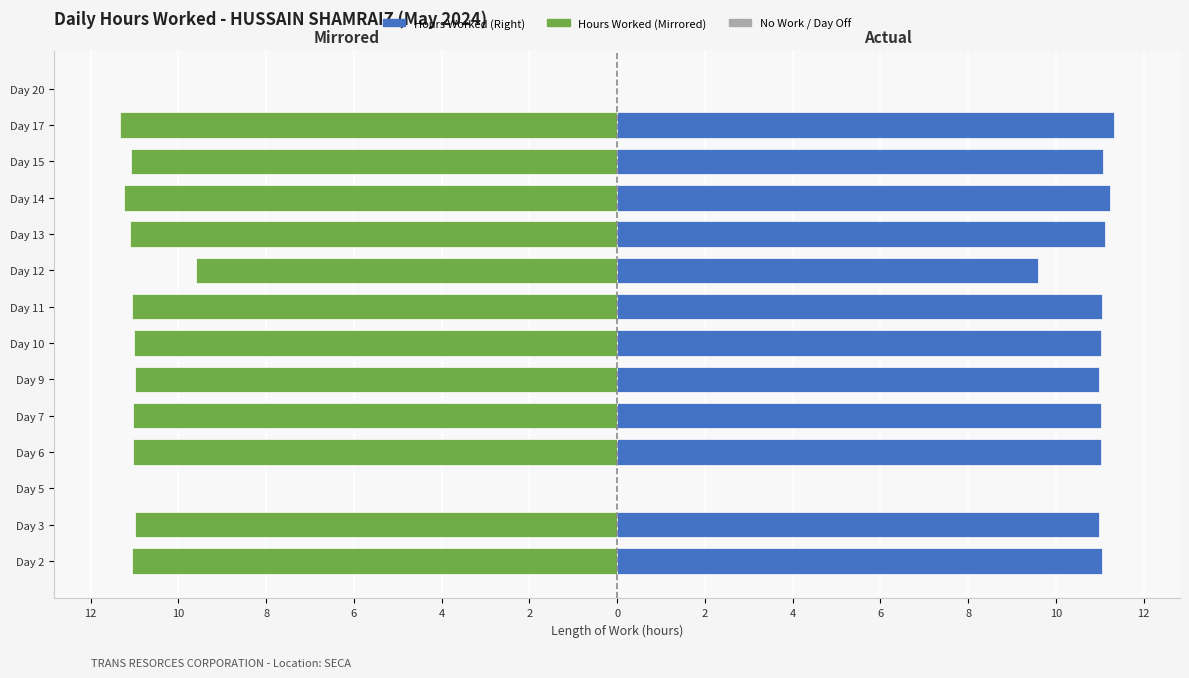

Which series has the largest total across all categories?

Hours Worked